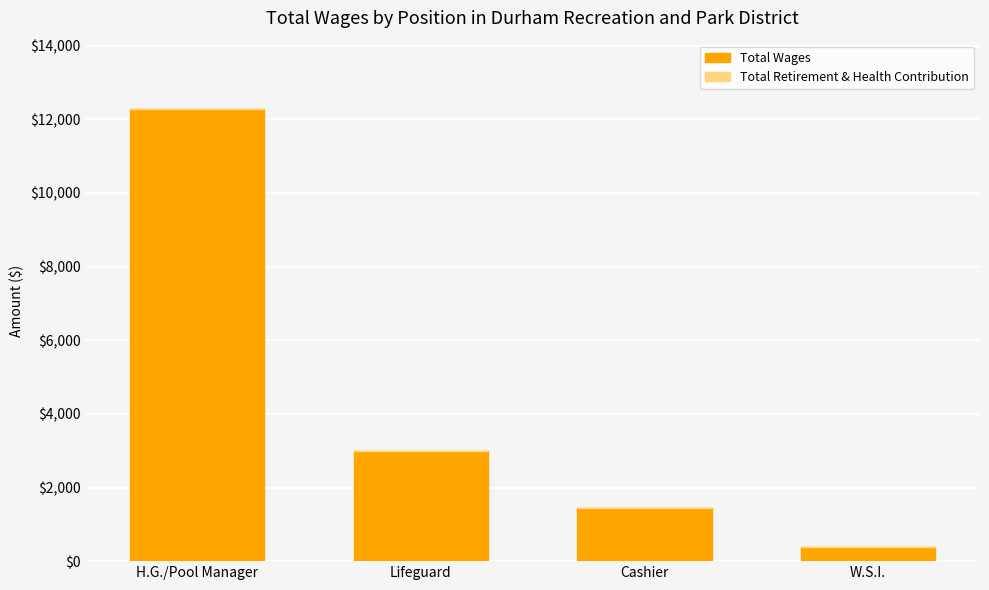

Does the chart contain any negative values?

No